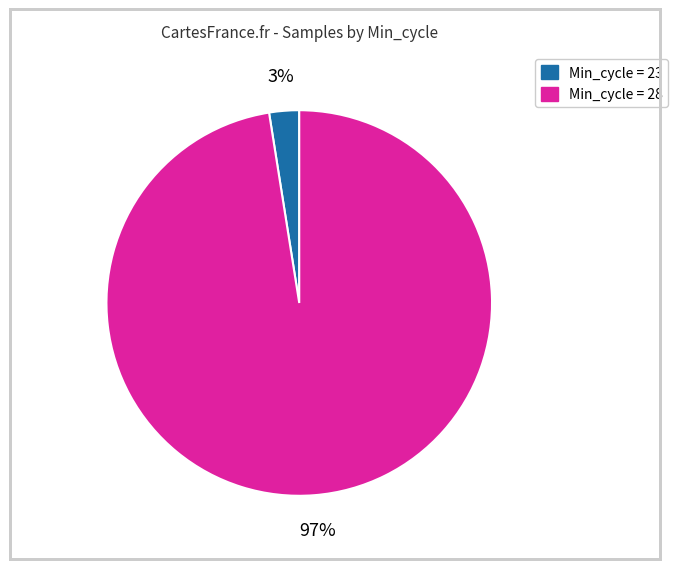

To the nearest percent, what is the average slice percentage?

50%